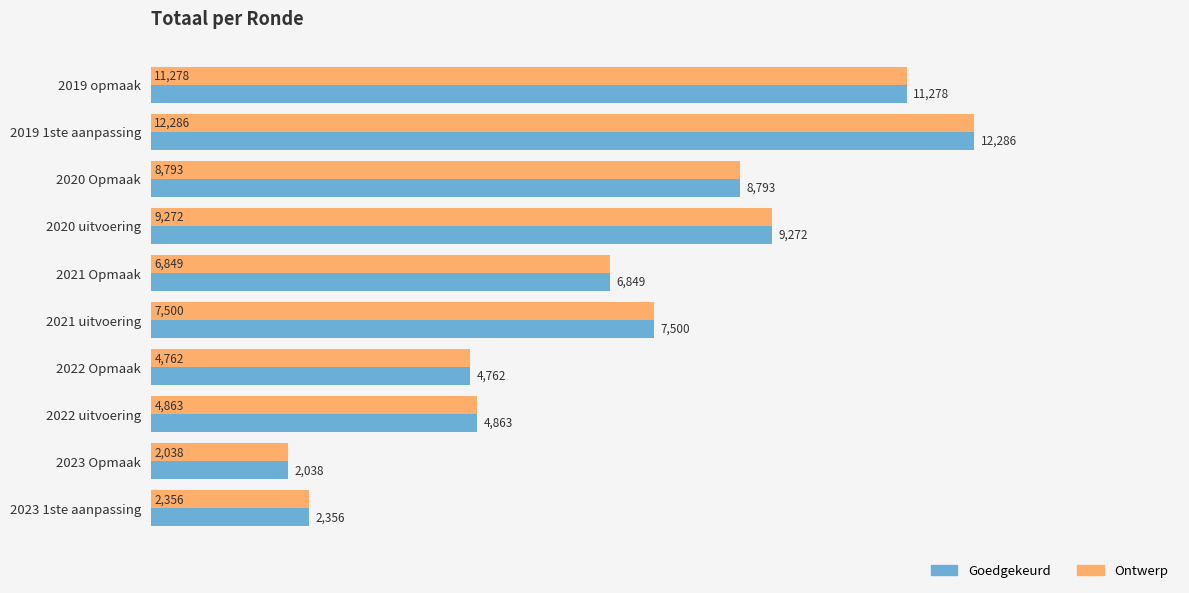

Which label corresponds to the smallest value in the chart?

2023 Opmaak